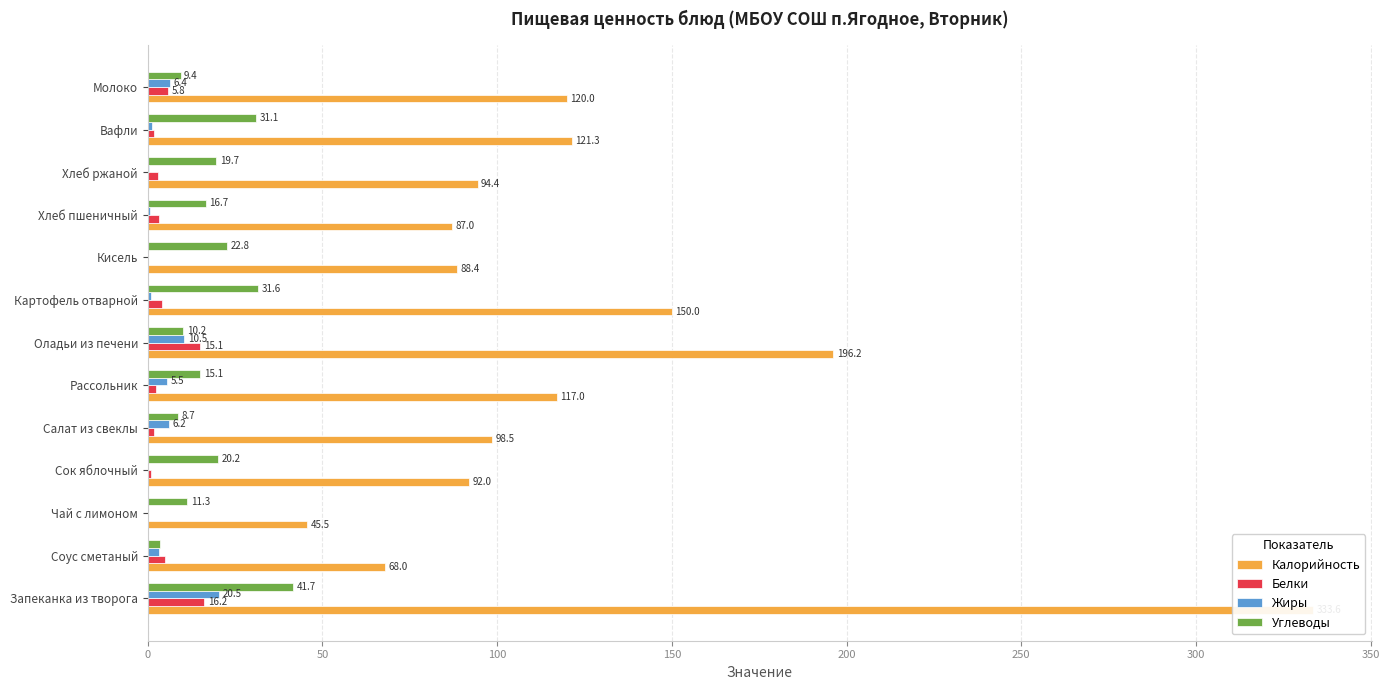

What is the sum of all Калорийность values?

1611.9